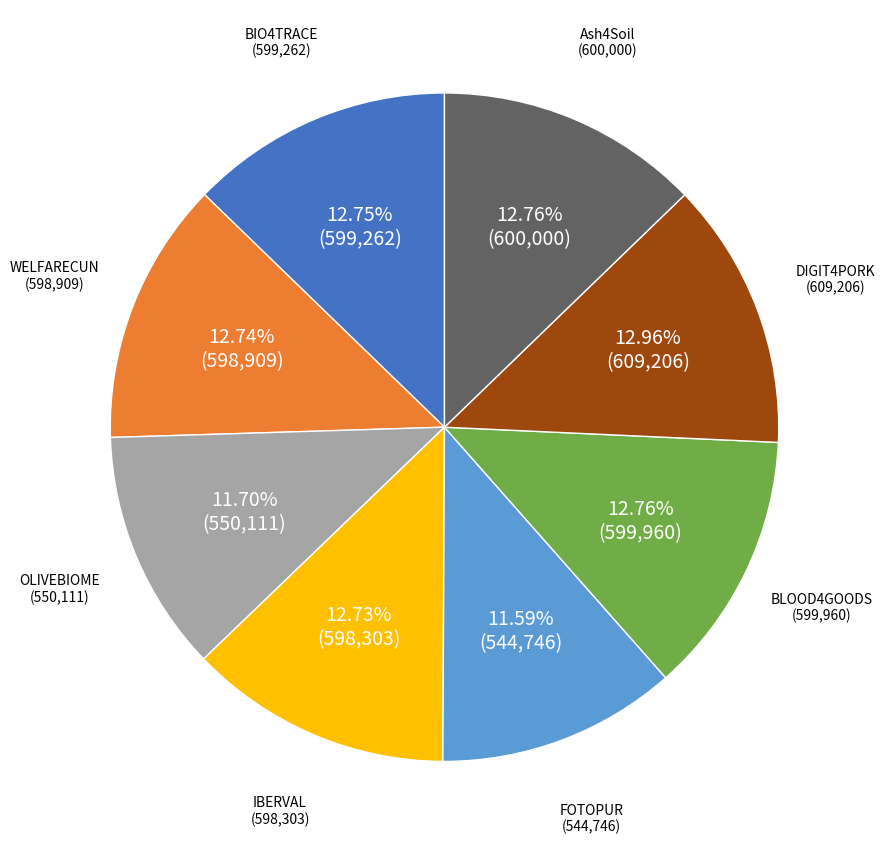

Is there any slice that represents more than half of the pie?

No